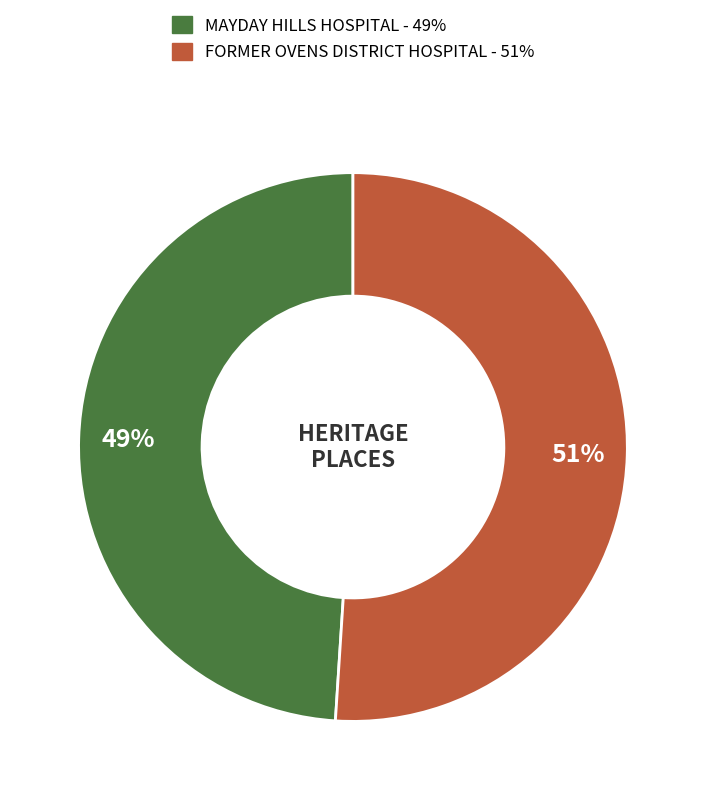

To the nearest percent, what portion does MAYDAY HILLS HOSPITAL represent?

49%